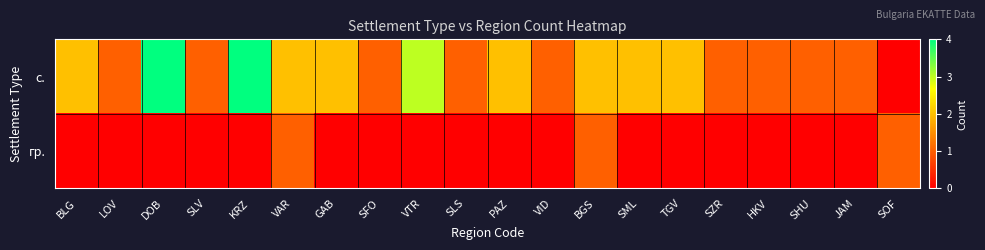

Reading right to left, what are all the values shown in this chart?

с.: SOF=0	JAM=1	SHU=1	HKV=1	SZR=1	TGV=2	SML=2	BGS=2	VID=1	PAZ=2	SLS=1	VTR=3	SFO=1	GAB=2	VAR=2	KRZ=4	SLV=1	DOB=4	LOV=1	BLG=2
гр.: SOF=1	JAM=0	SHU=0	HKV=0	SZR=0	TGV=0	SML=0	BGS=1	VID=0	PAZ=0	SLS=0	VTR=0	SFO=0	GAB=0	VAR=1	KRZ=0	SLV=0	DOB=0	LOV=0	BLG=0